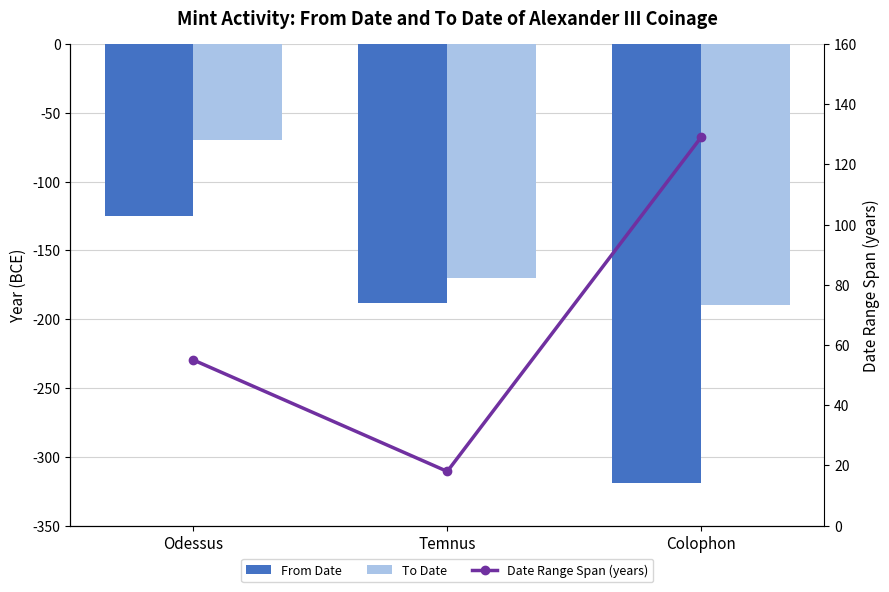

Reading right to left, what are all the values shown in this chart?

From Date: -319	-188	-125
To Date: -190	-170	-70
Date Range Span (years): 129	18	55